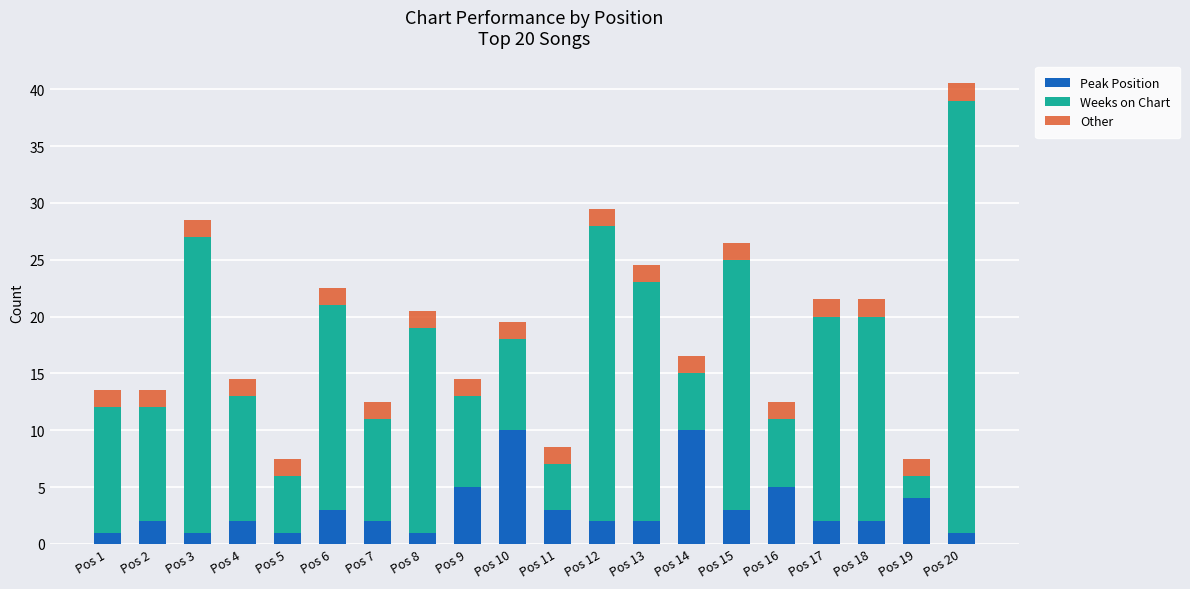

The Peak Position series shows 3.0 at Pos 6. True or false?

True